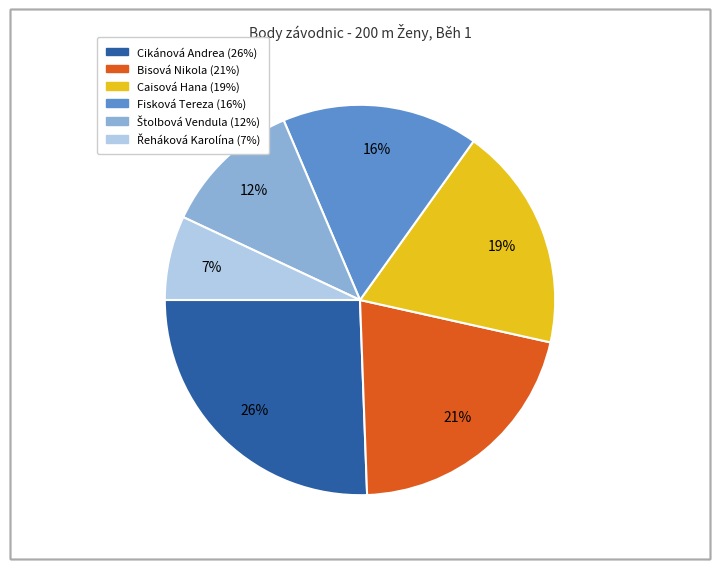

Combined, do Cikánová Andrea and Bisová Nikola account for over 50%?

No